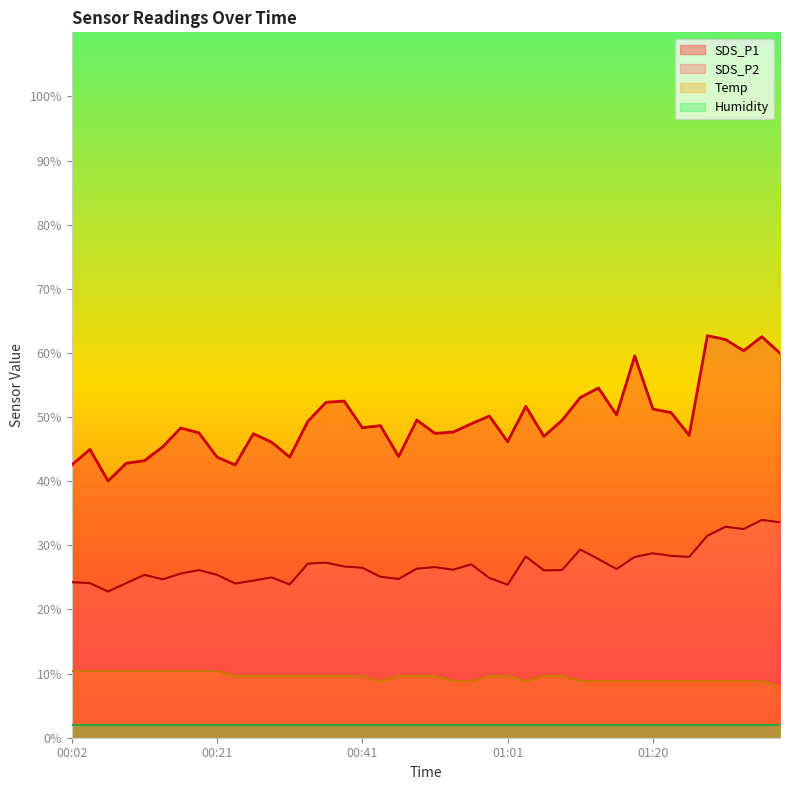

What is the minimum value for SDS_P2?

22.8